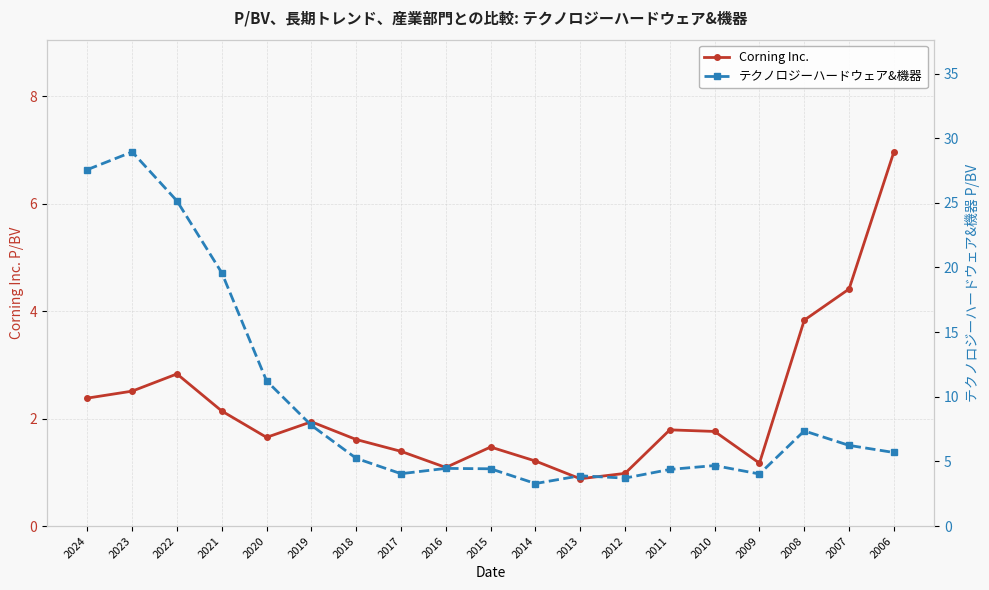

What is the minimum value shown in the chart?

0.9